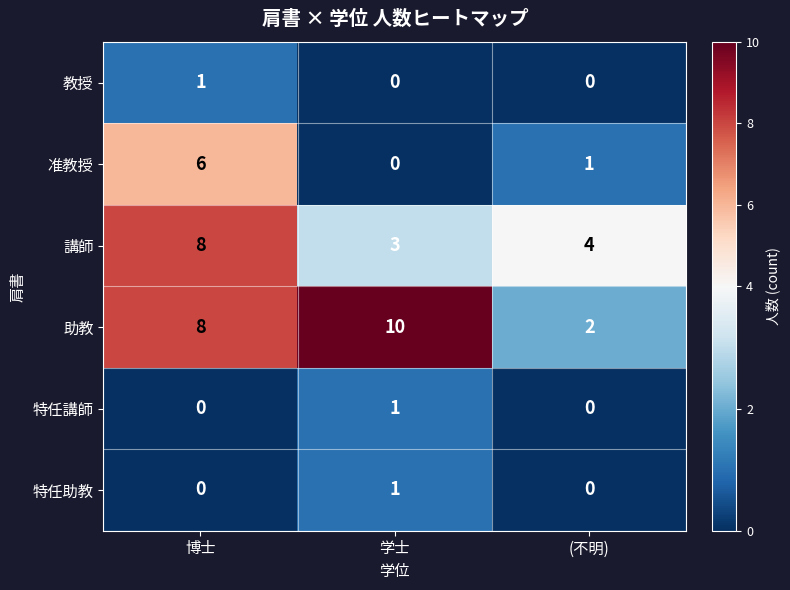

What is the sum of all 講師 values?

15